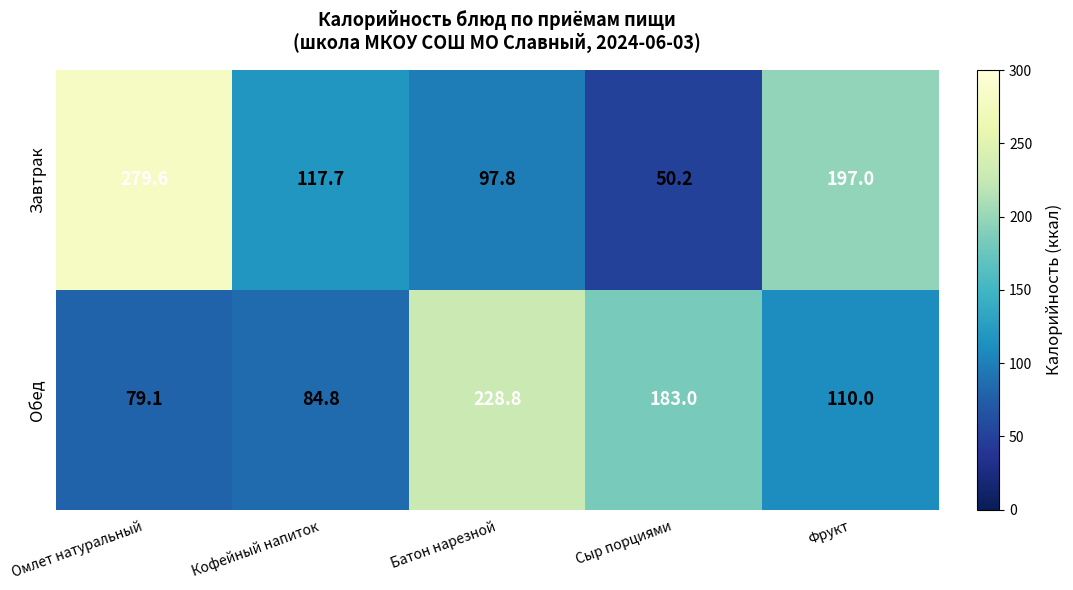

At which category is the sum across all series the highest?

Омлет натуральный